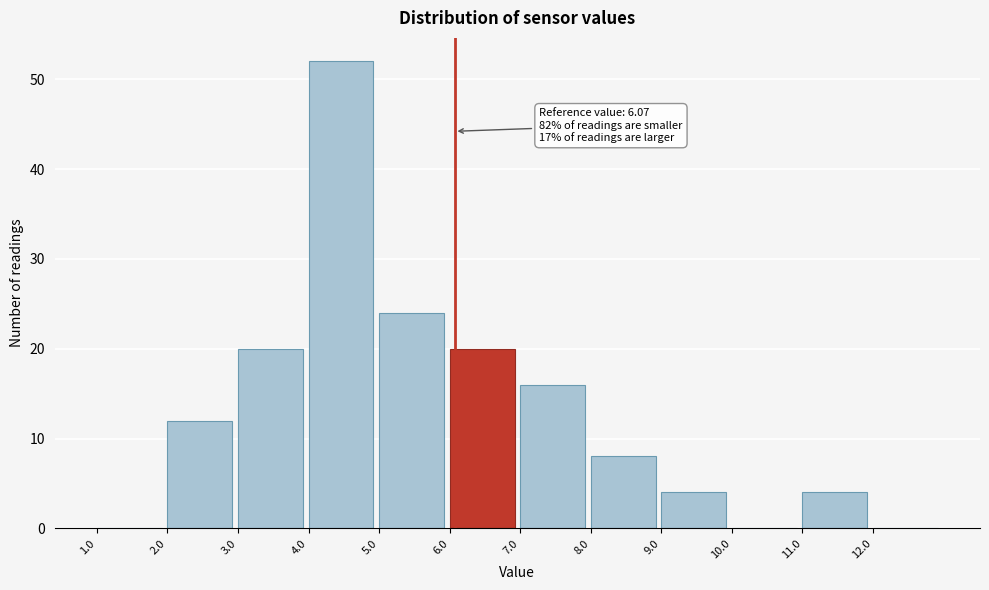

Which range on the x-axis has the tallest bar?

4 to 5